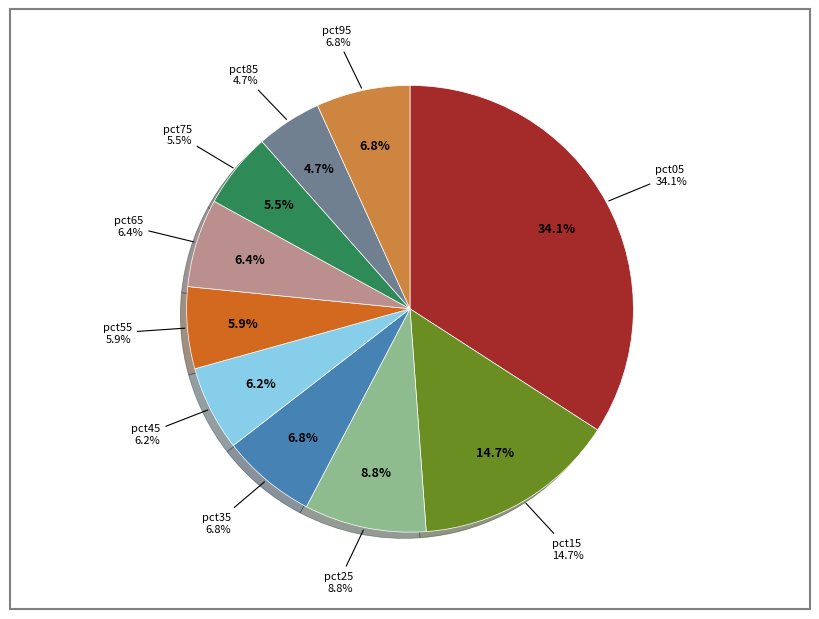

Combined, what portion of the pie is pct85 and pct75?

10.2%